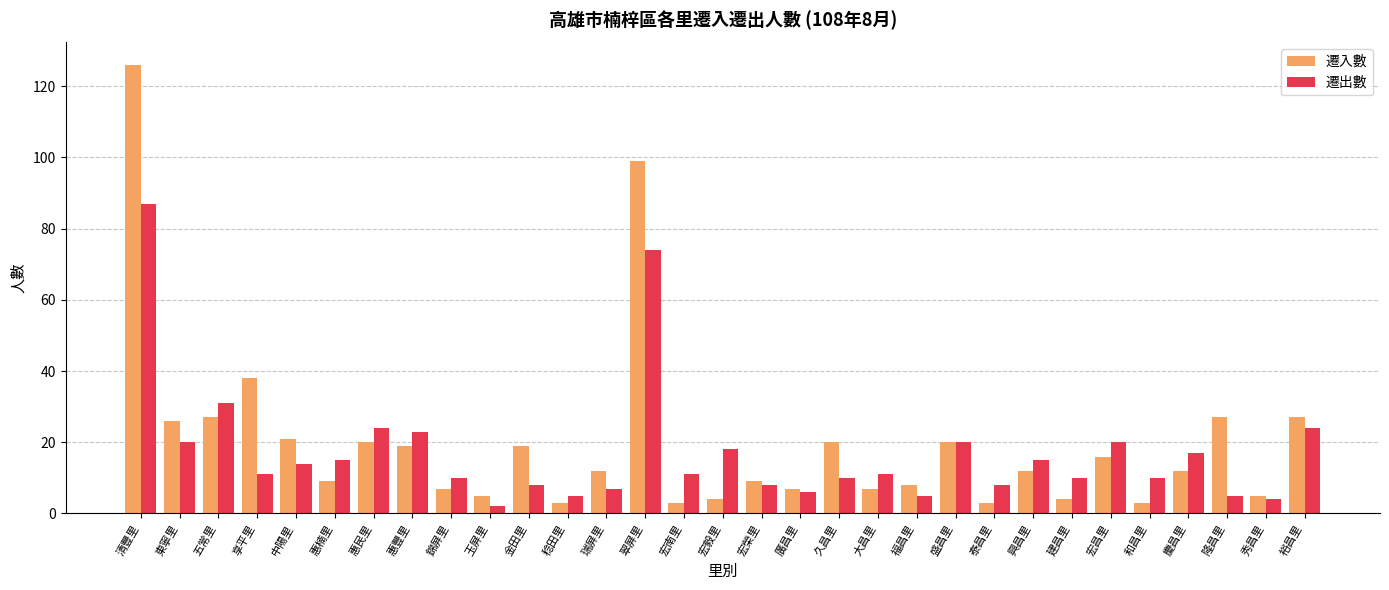

Is it true that 遷出數 equals 16 at 大昌里?

False